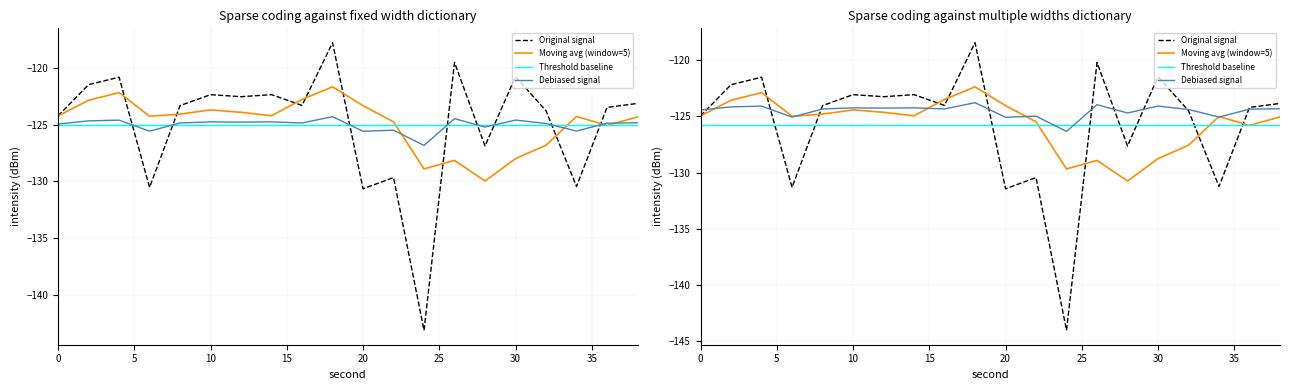

Which series has the widest spread of values?

Original signal